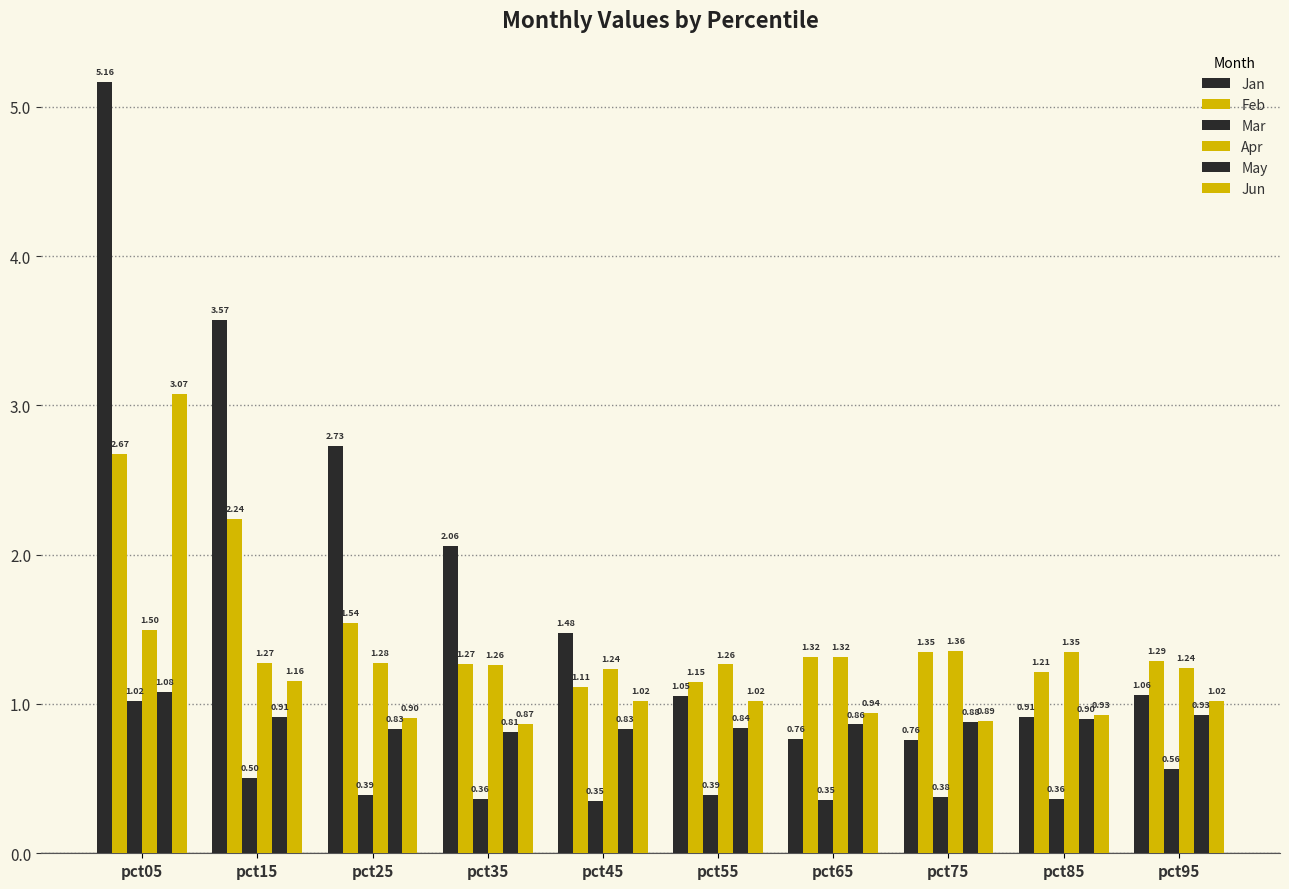

List the labels in order of May value, largest first.

pct05, pct95, pct15, pct85, pct75, pct65, pct55, pct45, pct25, pct35